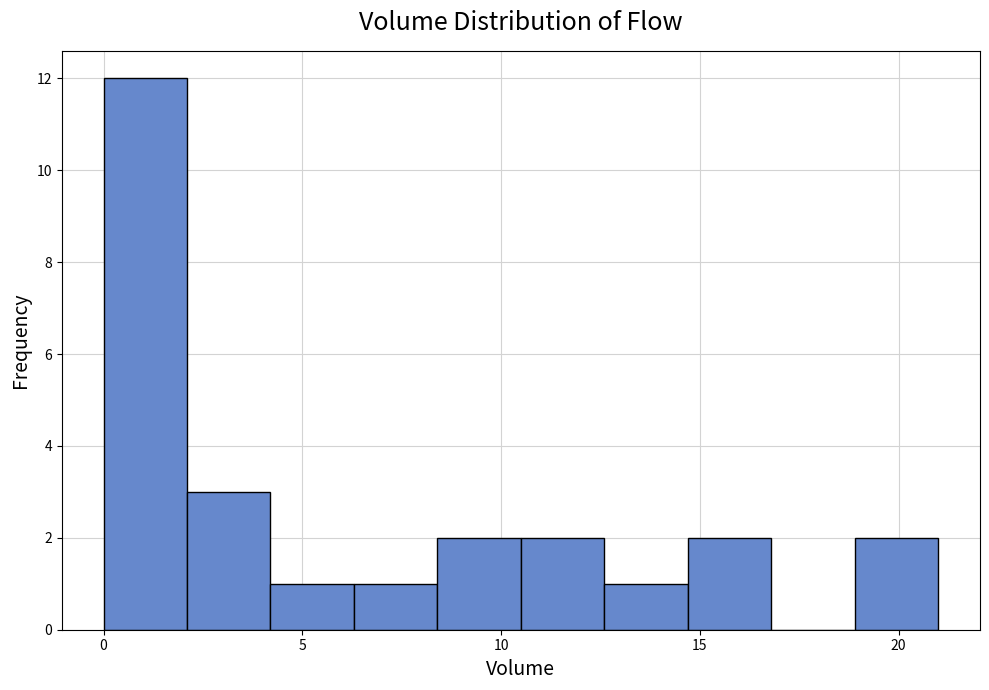

What is the height of the bar covering 2.1 to 4.2 on the x-axis? Neither the bar edges nor the heights are printed on the chart, so give them approximately, as read against the axes.

3